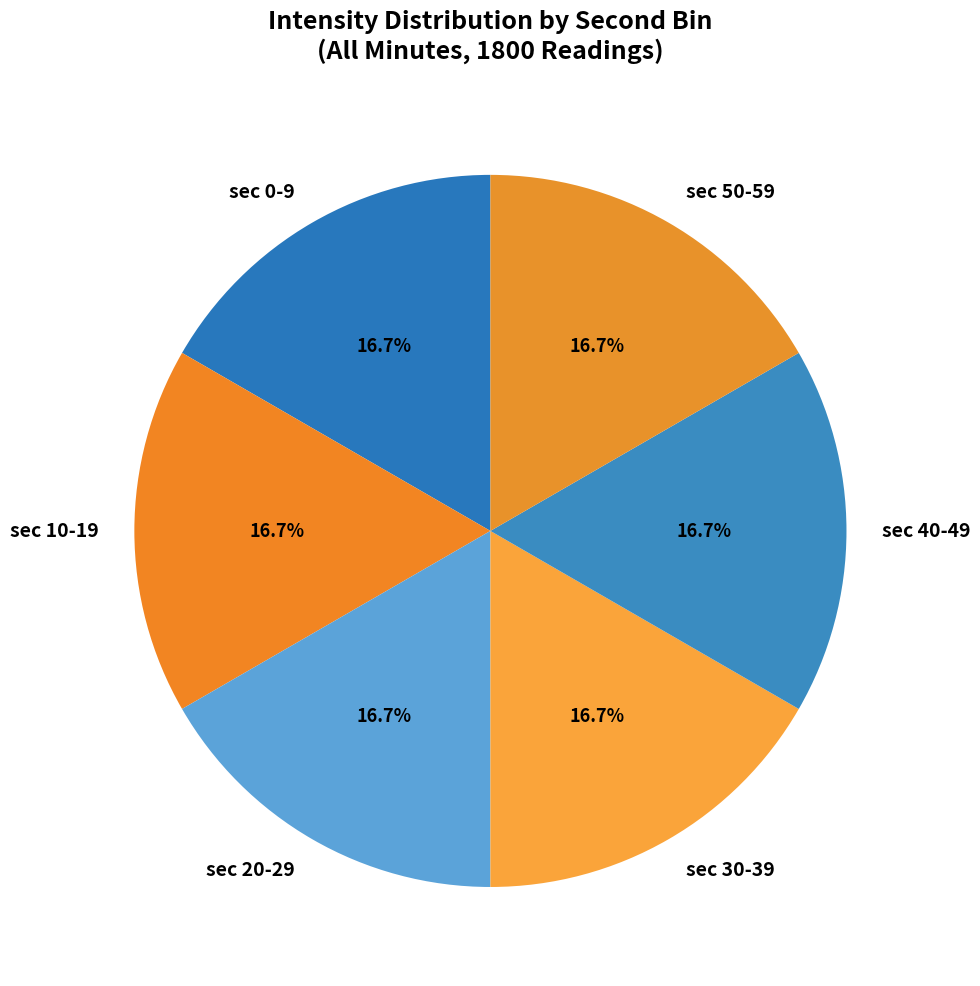

Does sec 10-19 account for over 50% of the chart?

No